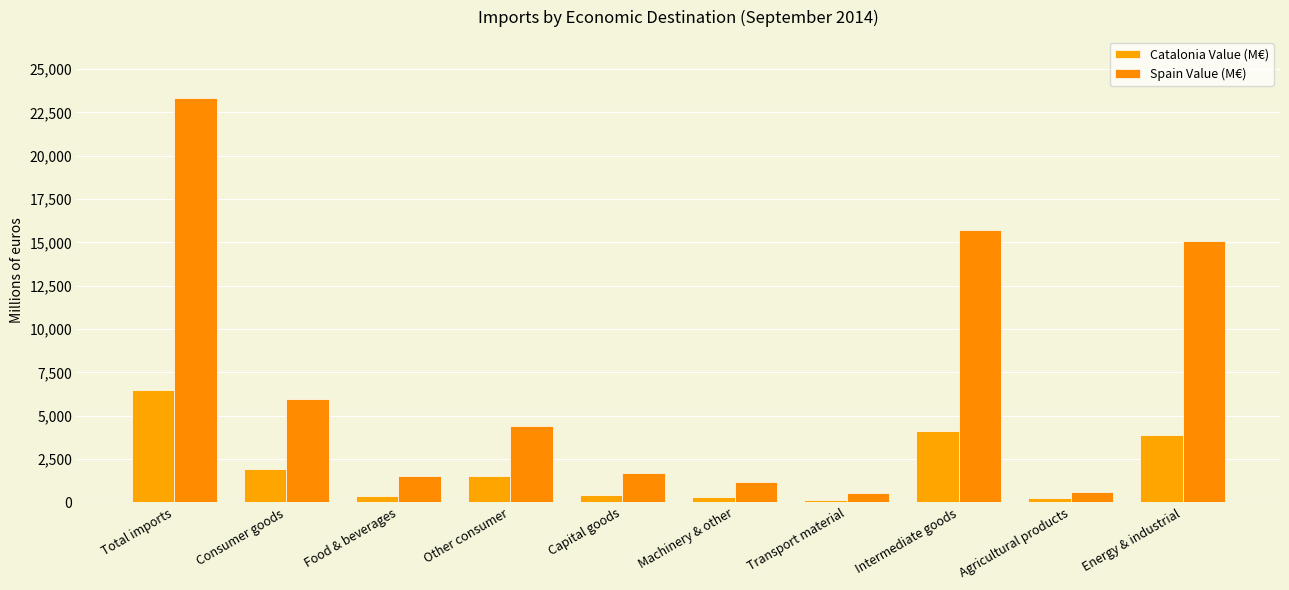

What is the spread (max minus min) of values at Intermediate goods?

11547.2